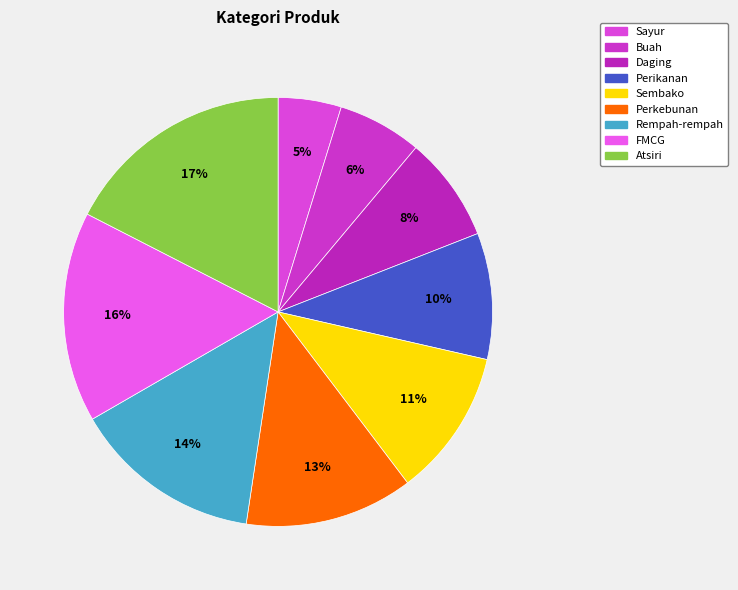

Between Sayur and Buah, which is larger?

Buah